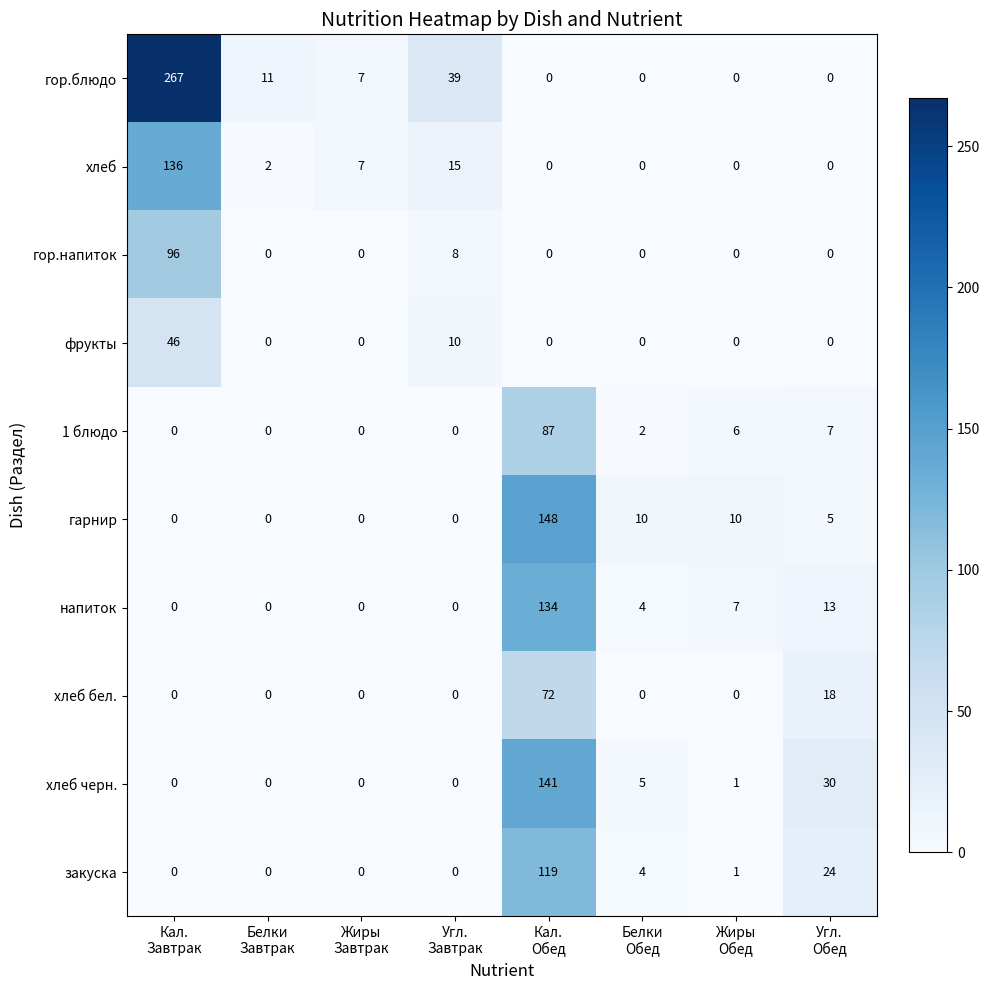

What is the total value across all series at Кал.
Завтрак?

545